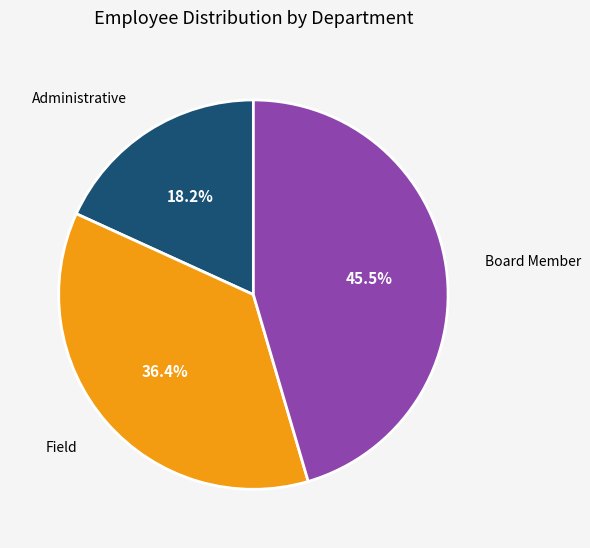

Is Administrative the majority of the pie?

No